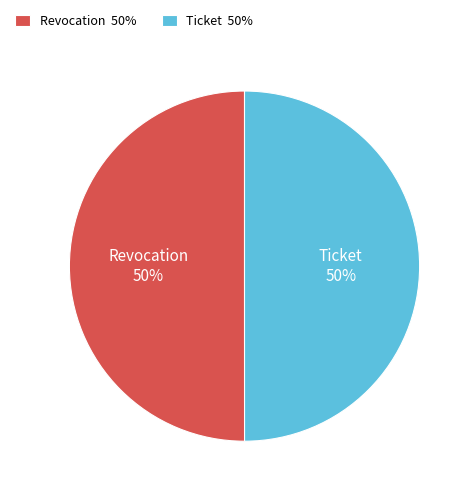

How many segments does this pie chart have?

2